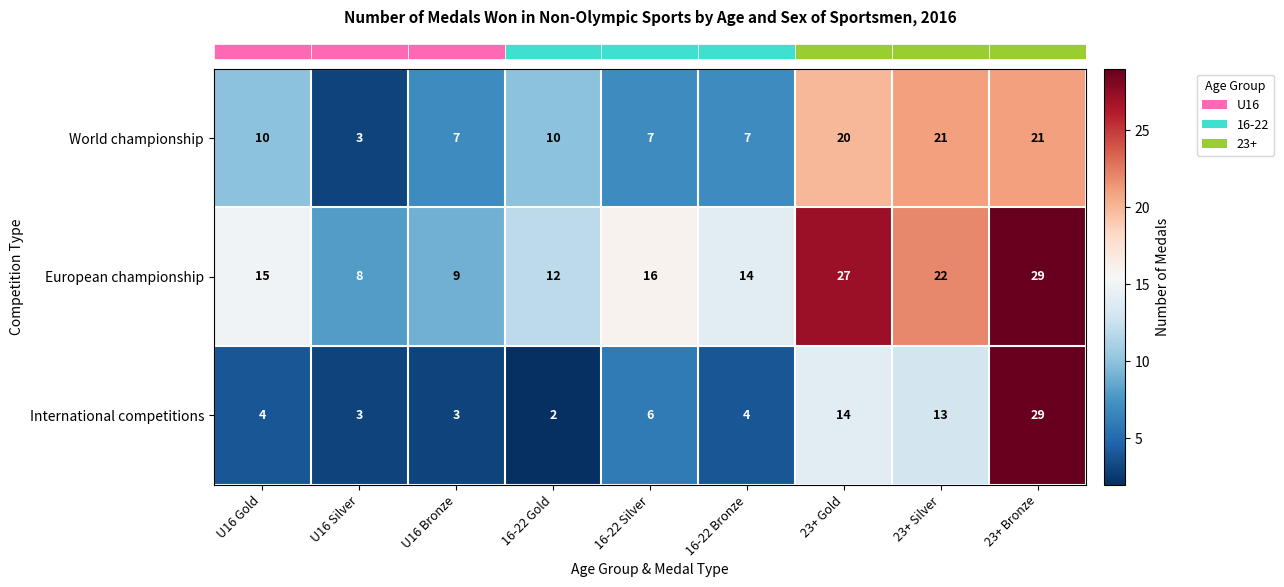

Between U16 Bronze and 23+ Gold, which series saw the biggest shift?

European championship